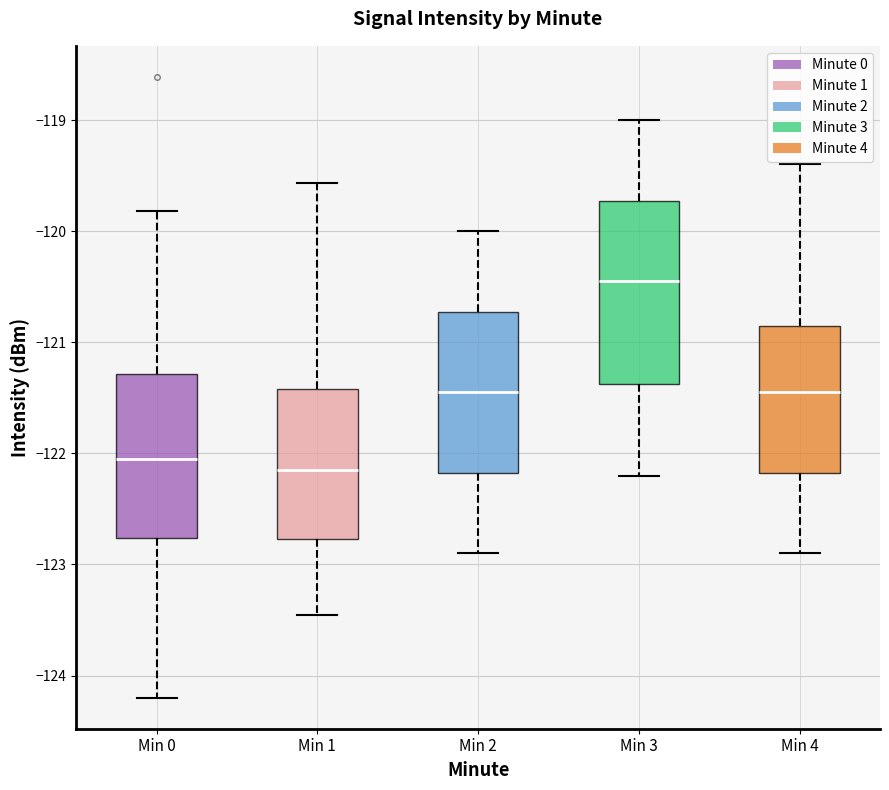

Reading left to right, transcribe this box plot: for each box, give where its median line is, the range the box spans, and where its two whiskers end, as read against the y-axis. The values are not printed on the chart, so give them approximately, as read against the axis.

Min 0: median -122.0, box -122.8 to -121.3, whiskers -124.2 to -119.8
Min 1: median -122.1, box -122.8 to -121.4, whiskers -123.5 to -119.6
Min 2: median -121.4, box -122.2 to -120.7, whiskers -122.9 to -120.0
Min 3: median -120.4, box -121.4 to -119.7, whiskers -122.2 to -119.0
Min 4: median -121.4, box -122.2 to -120.8, whiskers -122.9 to -119.4